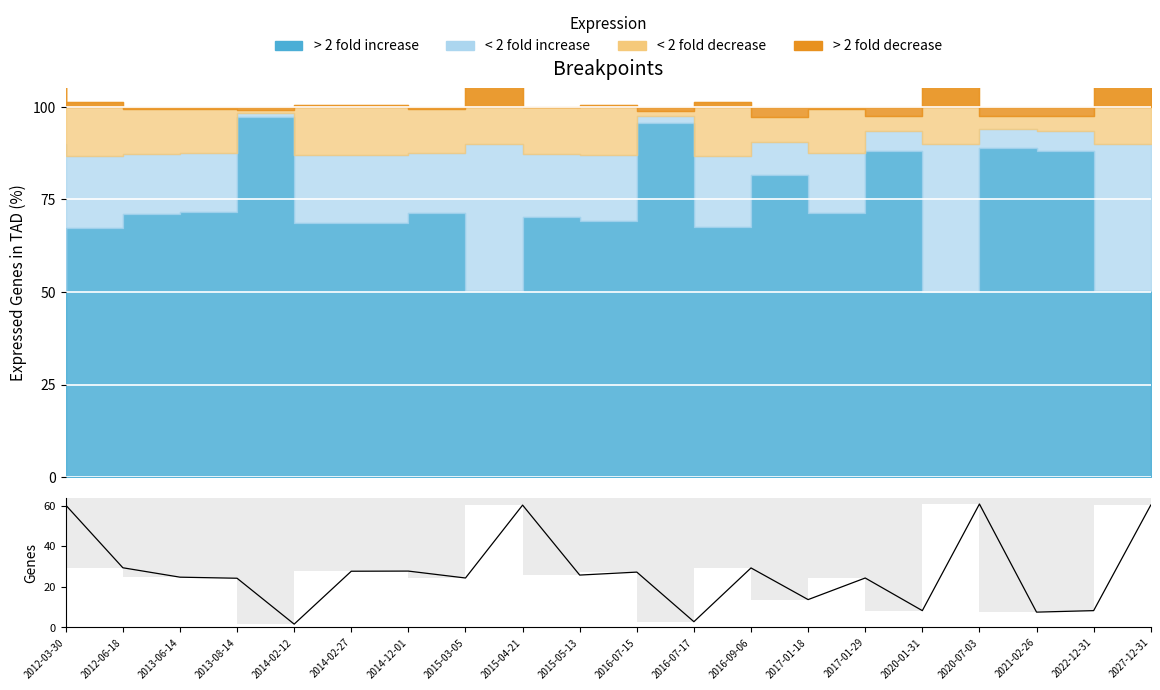

True or false: the data shows 37.5 at 2017-01-29.

False